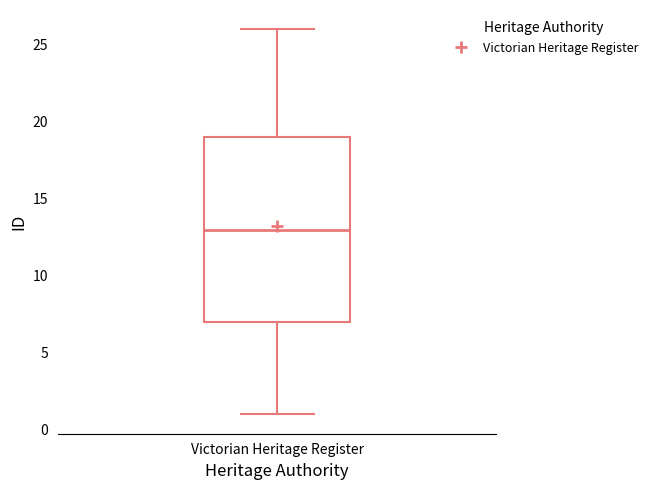

Transcribe this box plot: give where the median line is, the range the box spans, and where the two whiskers end, as read against the y-axis. The values are not printed on the chart, so give them approximately, as read against the axis.

median 13, box 7 to 19, whiskers 1 to 26